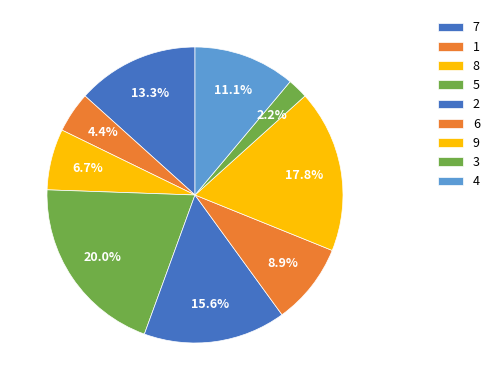

Which category has the biggest portion of the pie?

5